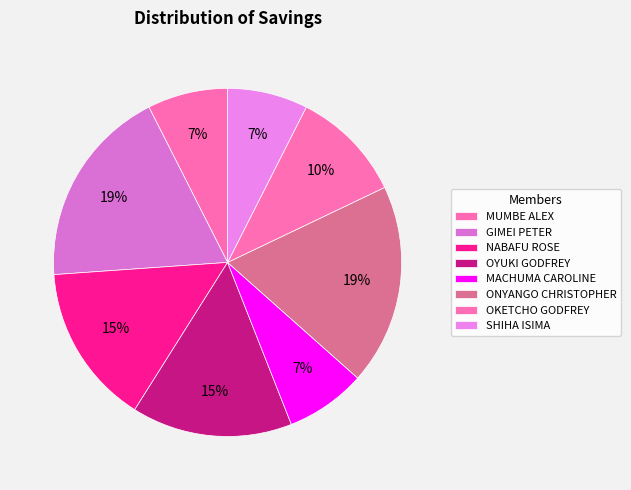

The NABAFU ROSE slice represents 15% of the pie. True or false?

True